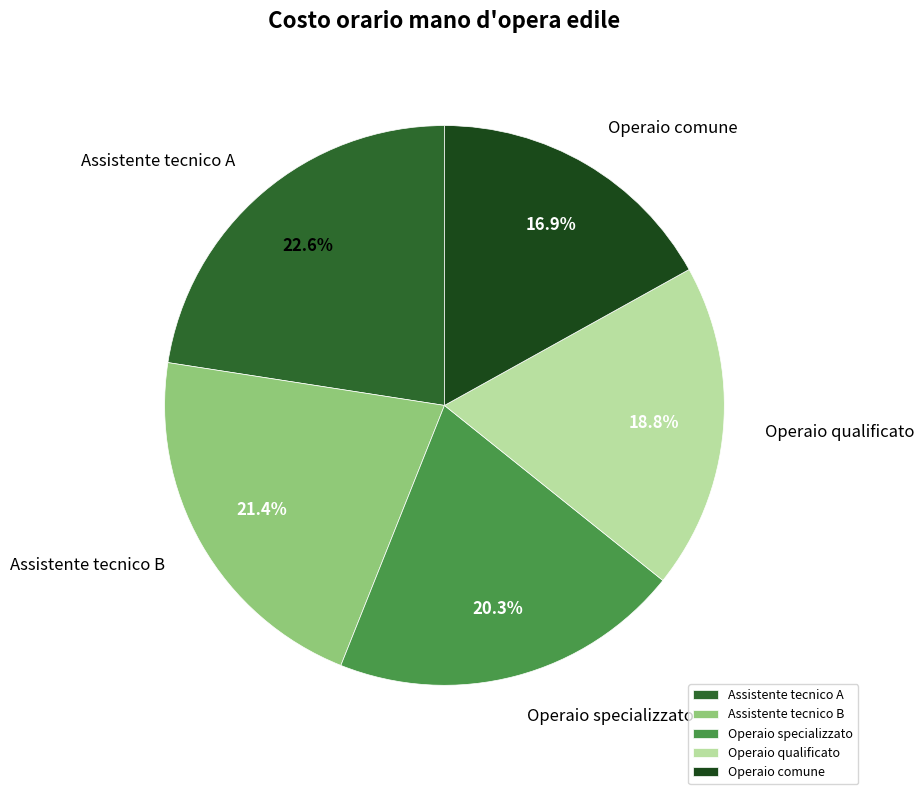

The Assistente tecnico B slice represents 21% of the pie. True or false?

True